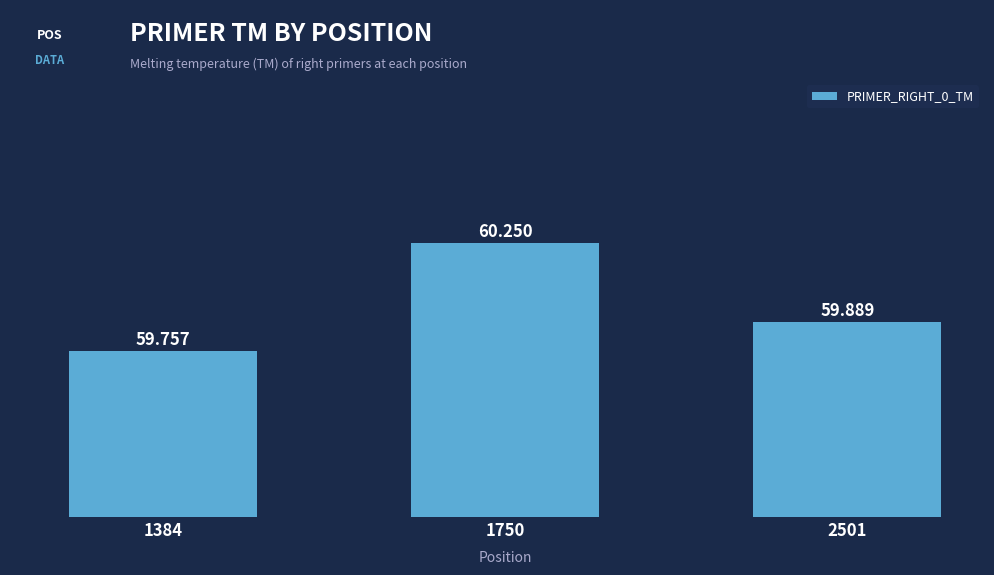

The value at 1384 is 24.2. True or false?

False